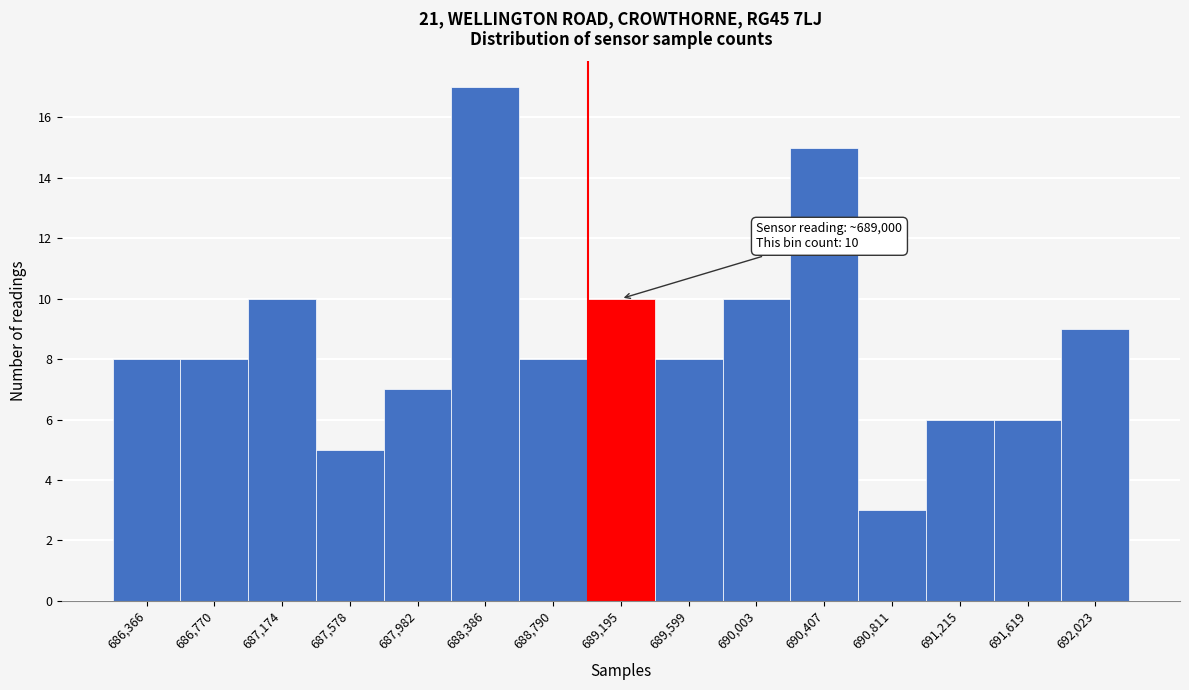

Over which range of the x-axis is the bar tallest?

688200 to 688600